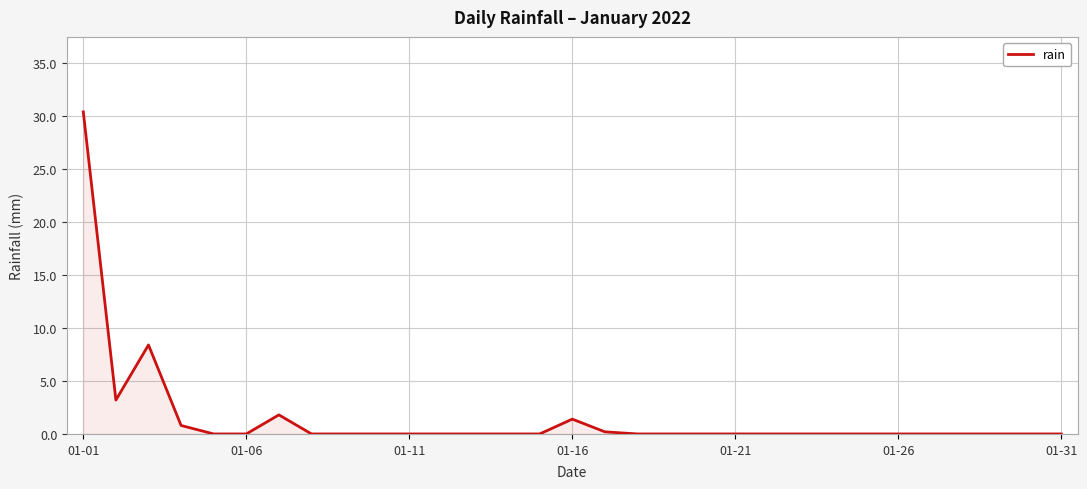

What is the greatest value displayed?

30.4